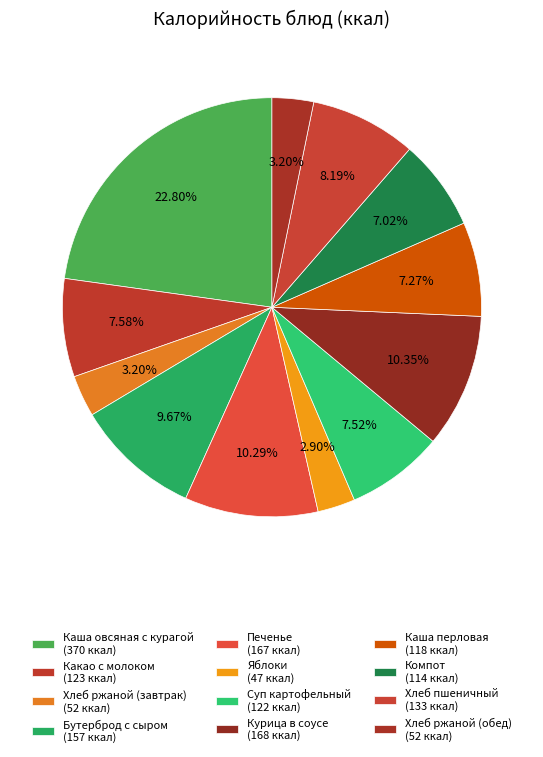

Which has a higher value, Хлеб ржаной (завтрак) or Каша овсяная с курагой?

Каша овсяная с курагой